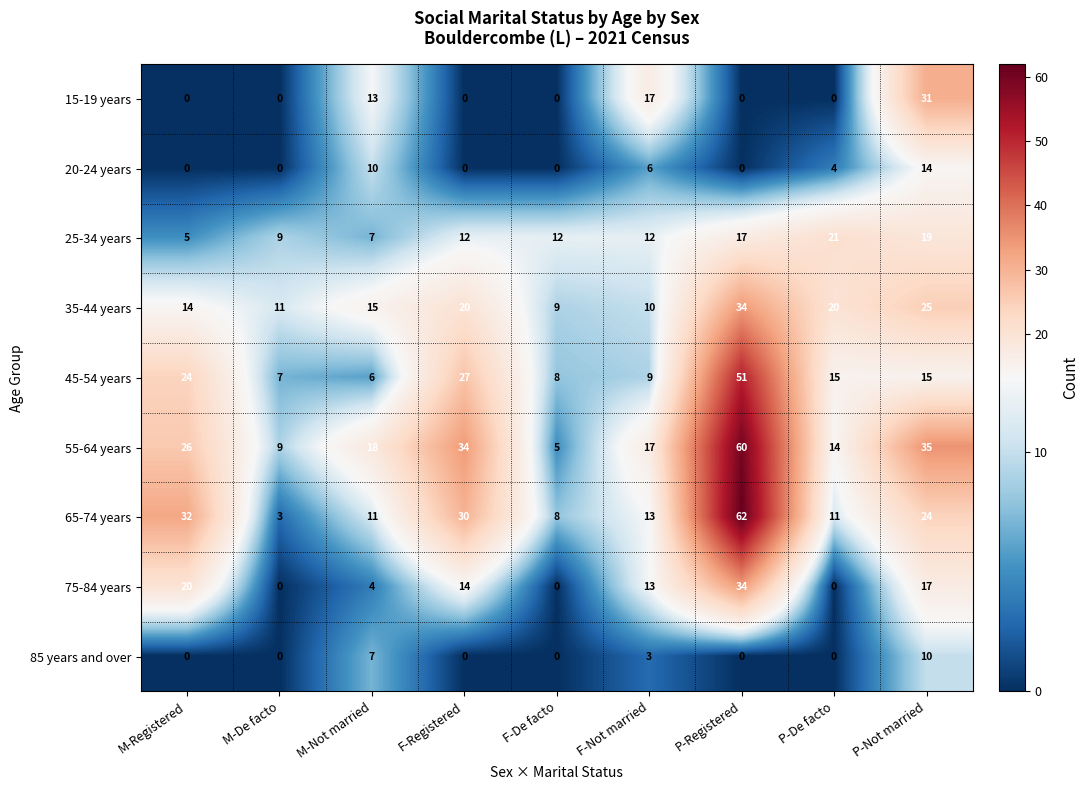

Rank the categories by 55-64 years value from lowest to highest.

F-De facto, M-De facto, P-De facto, F-Not married, M-Not married, M-Registered, F-Registered, P-Not married, P-Registered